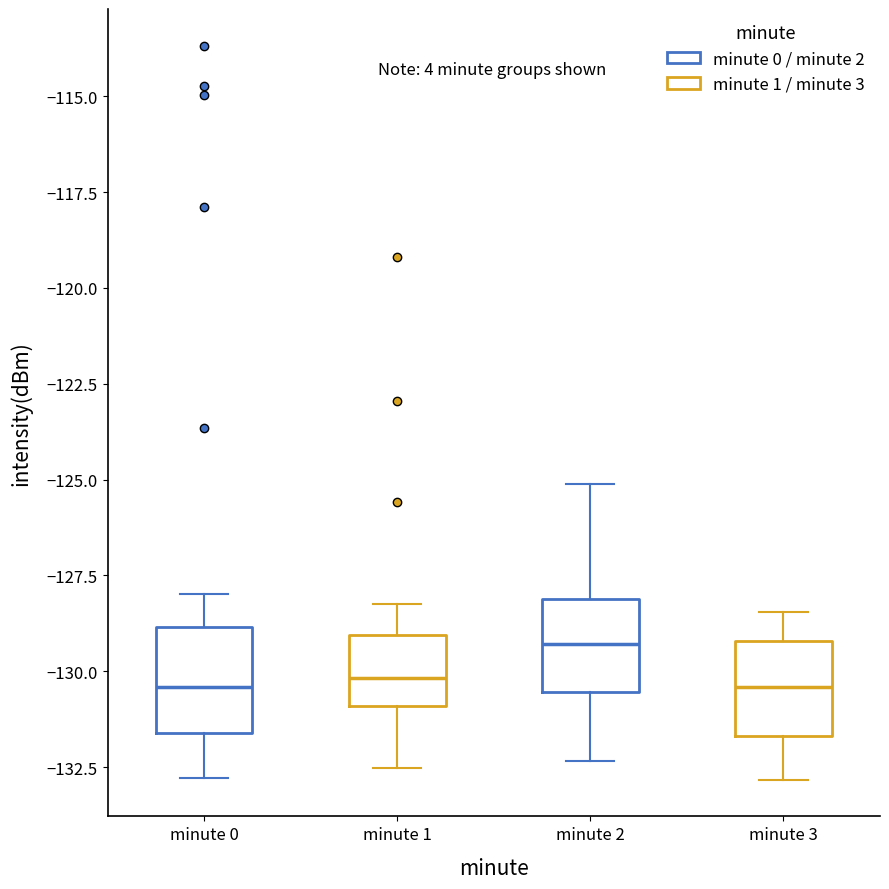

Where is the upper edge of the box for minute 0 on the y-axis? The values are not printed on the chart, so give them approximately, as read against the axis.

-129.0